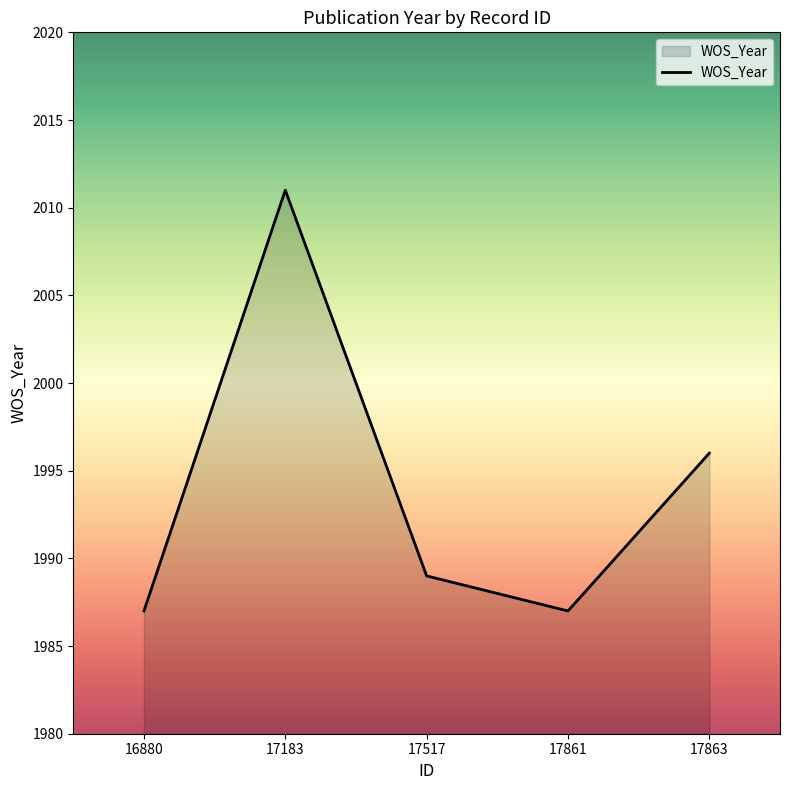

Where does the data first go above 1989?

17183